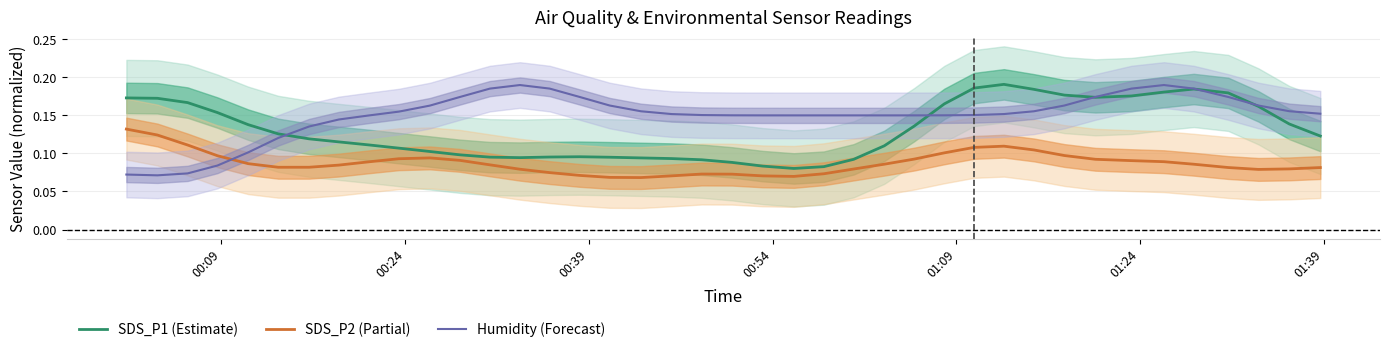

True or false: SDS_P2 (Partial) and SDS_P1 (Estimate) cross at least once.

False